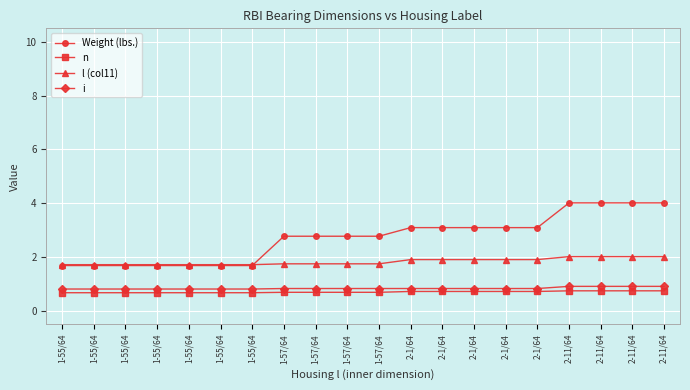

How many distinct data groups are displayed?

4